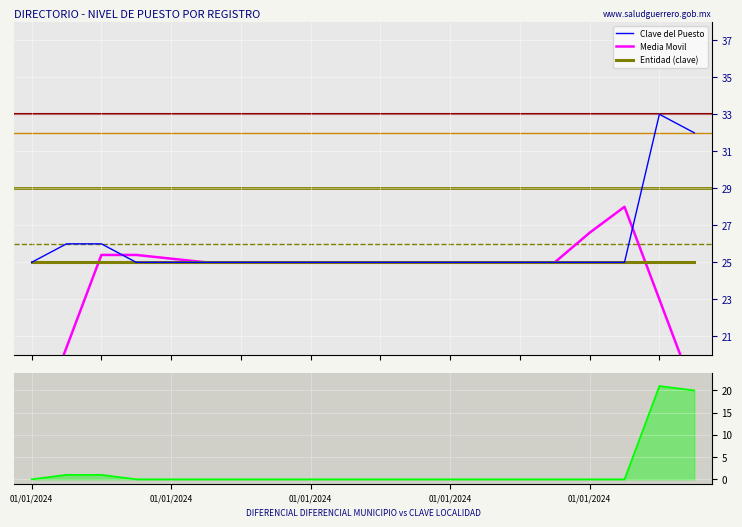

Is the value of Entidad (clave) at 6 greater than the value of Diferencial Municipio-Localidad at 10?

Yes